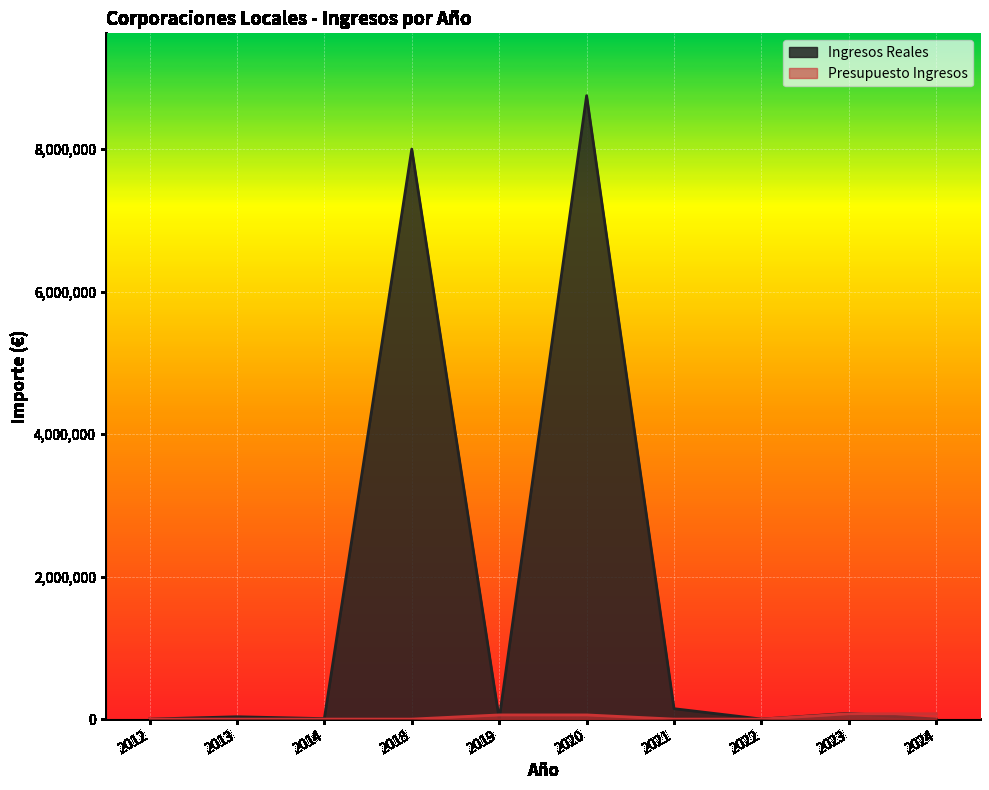

Is it true that Presupuesto Ingresos equals 25353.9 at 2022?

False